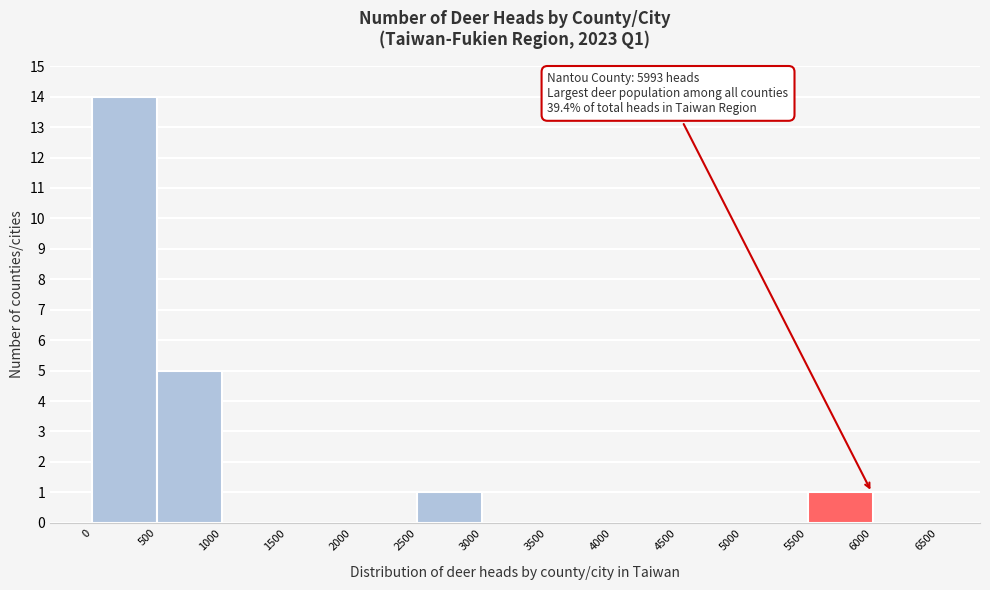

Over which range of the x-axis is the bar tallest?

0 to 500